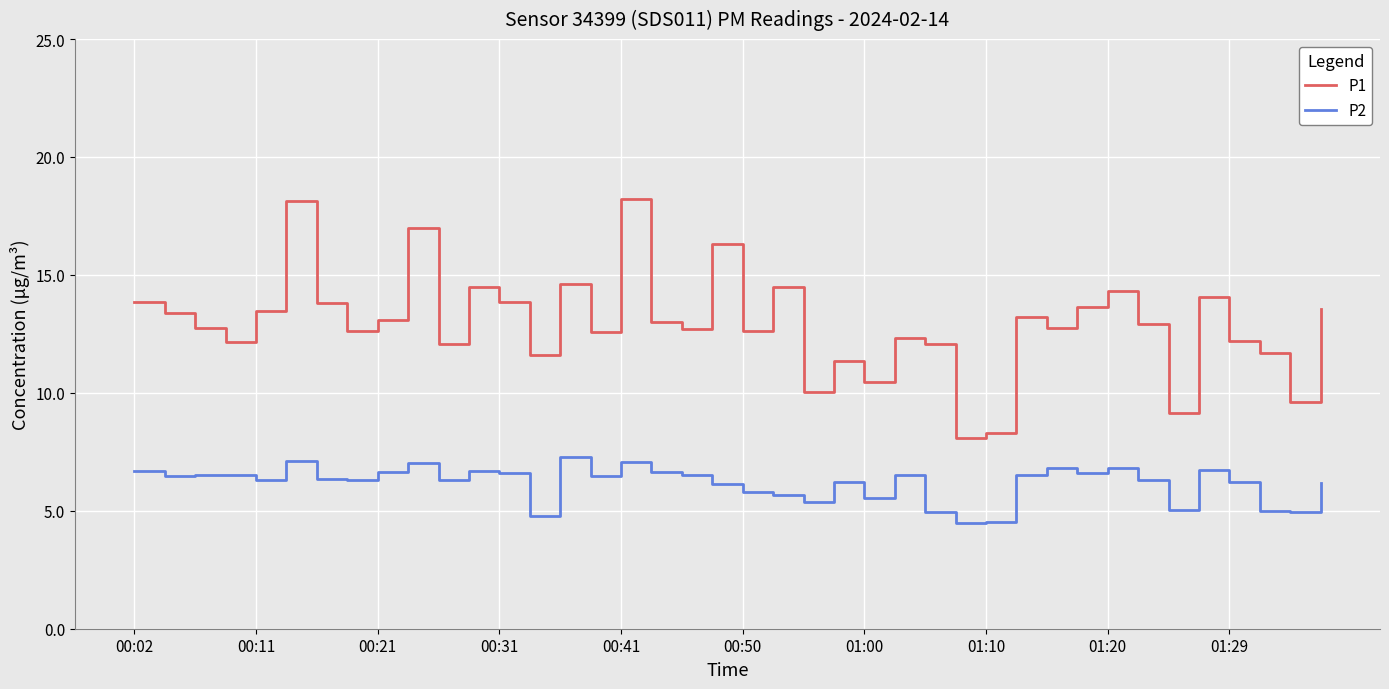

True or false: P1 and P2 intersect in this chart.

False